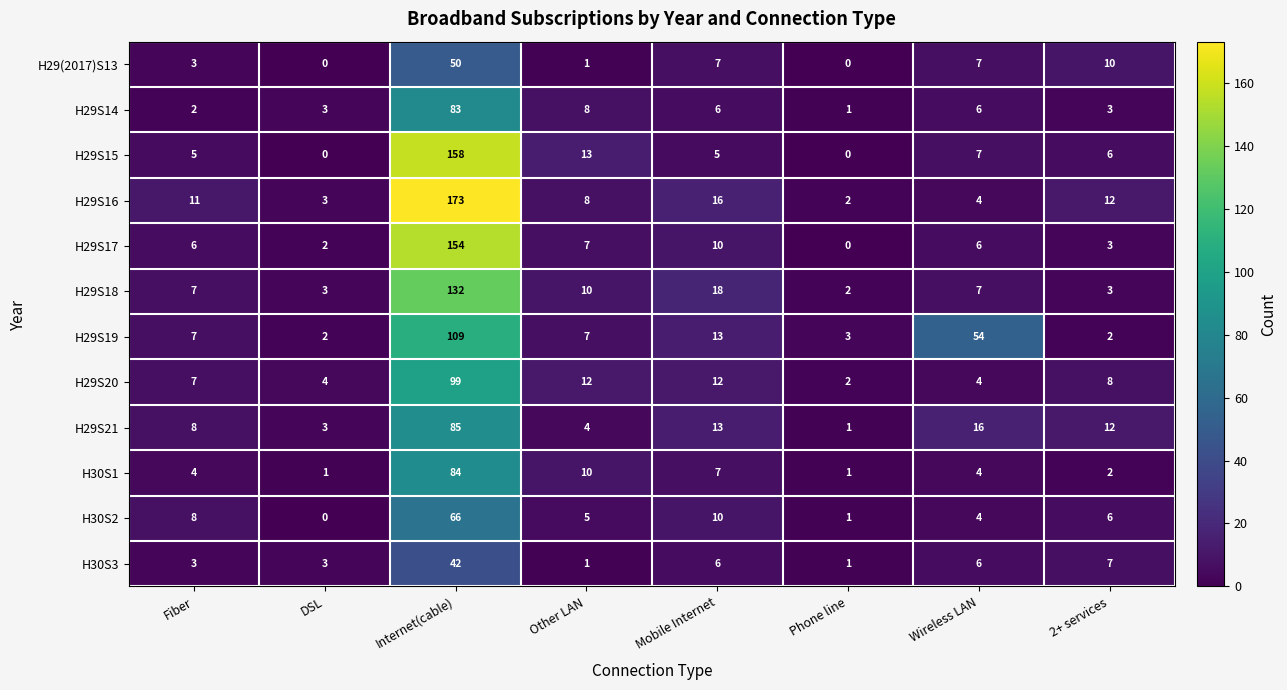

At which category is the sum across all series the highest?

Internet(cable)